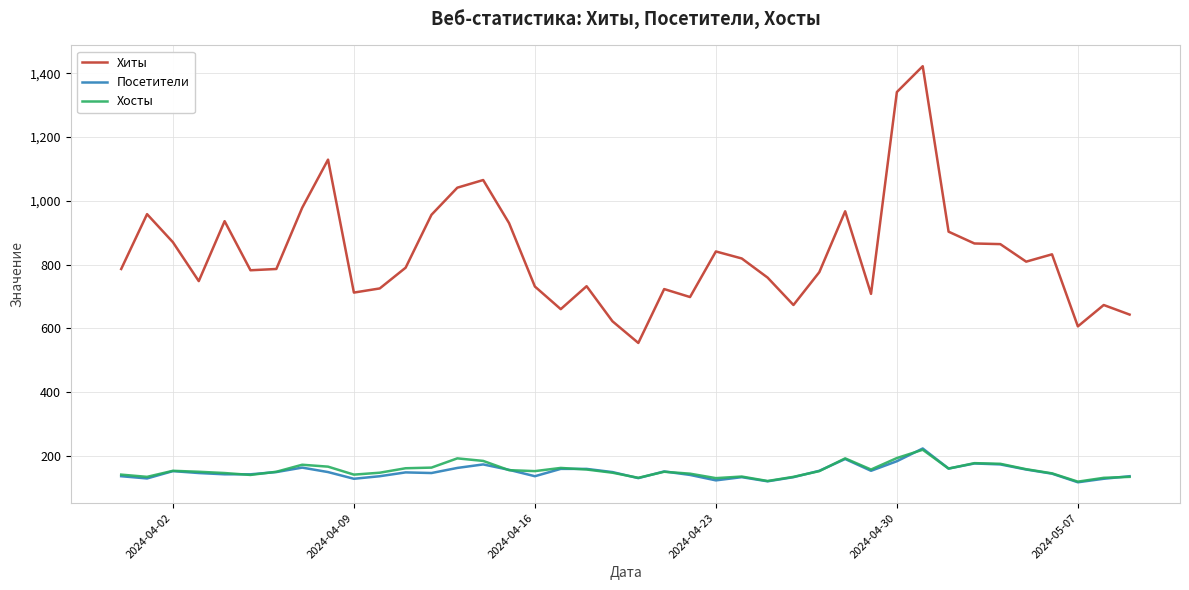

Which series has the widest spread of values?

Хиты